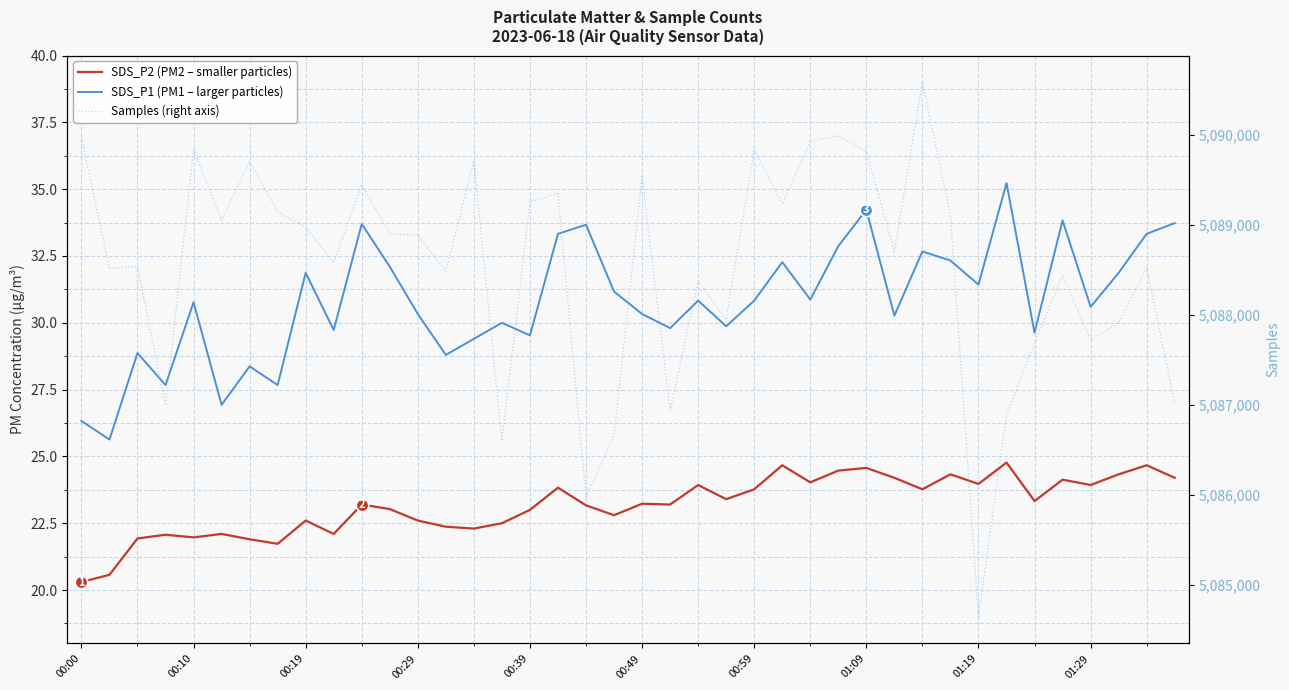

Which series has the largest total across all categories?

Samples